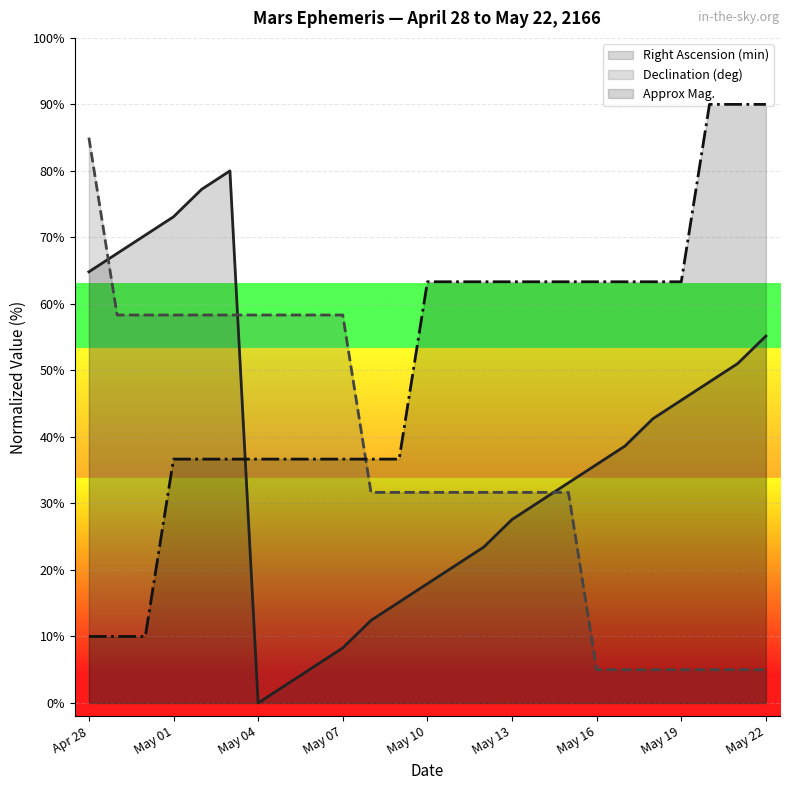

Where is Right Ascension (min) nearest to the value 39?

May 17